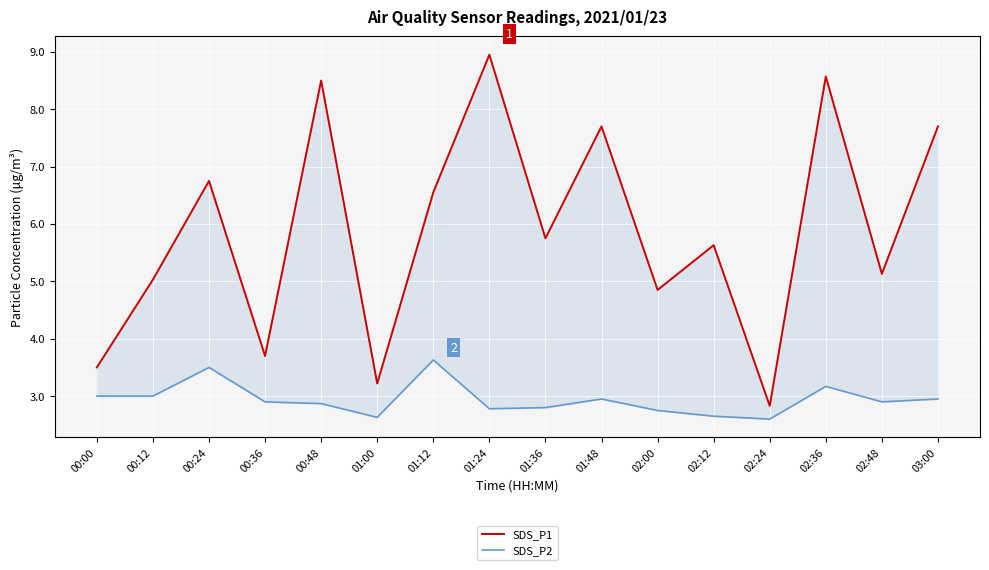

What is the difference between the SDS_P1 values at 02:48 and 02:24?

2.3